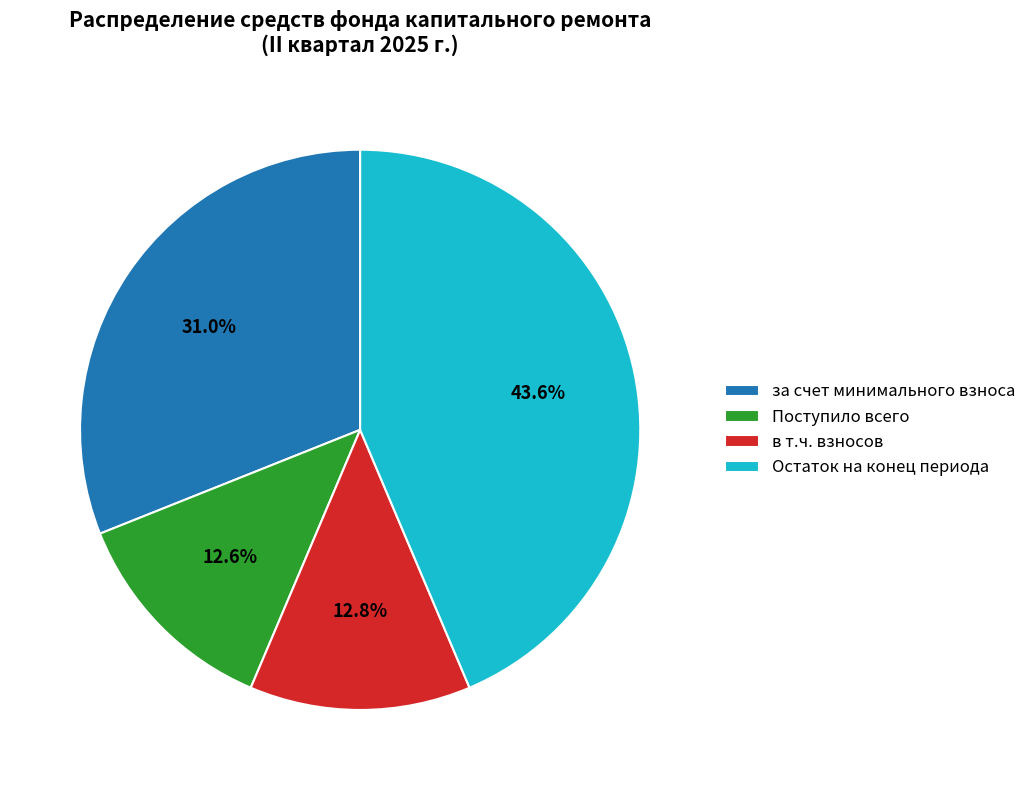

Which has a higher value, в т.ч. взносов or за счет минимального взноса?

за счет минимального взноса